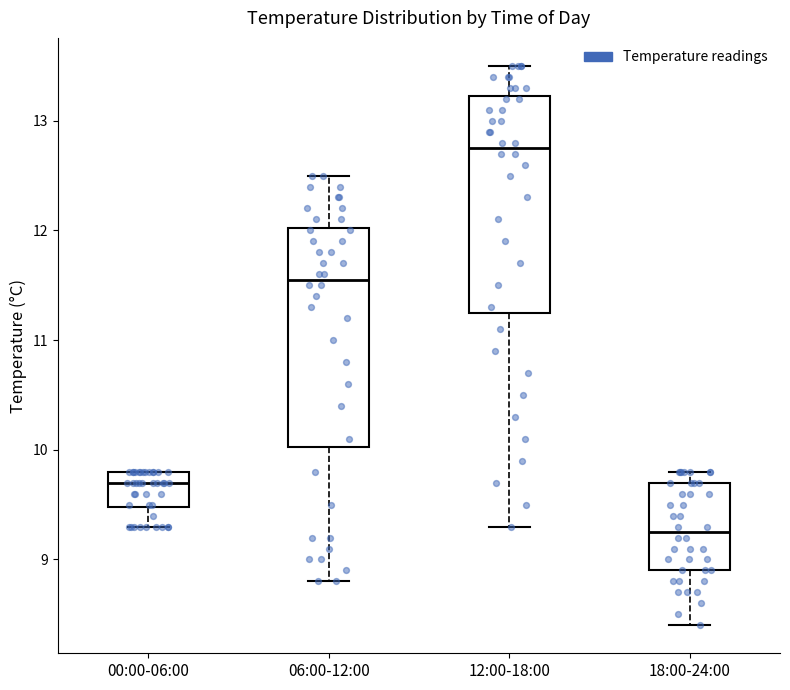

Reading left to right, read every box against the y-axis: the position of its median line, the range the box covers, and the ends of its whiskers. The values are not printed on the chart, so give them approximately, as read against the axis.

00:00-06:00: median 9.7, box 9.5 to 9.8, whiskers 9.3 to 9.8
06:00-12:00: median 11.6, box 10.0 to 12.0, whiskers 8.8 to 12.5
12:00-18:00: median 12.8, box 11.3 to 13.2, whiskers 9.3 to 13.5
18:00-24:00: median 9.3, box 8.9 to 9.7, whiskers 8.4 to 9.8